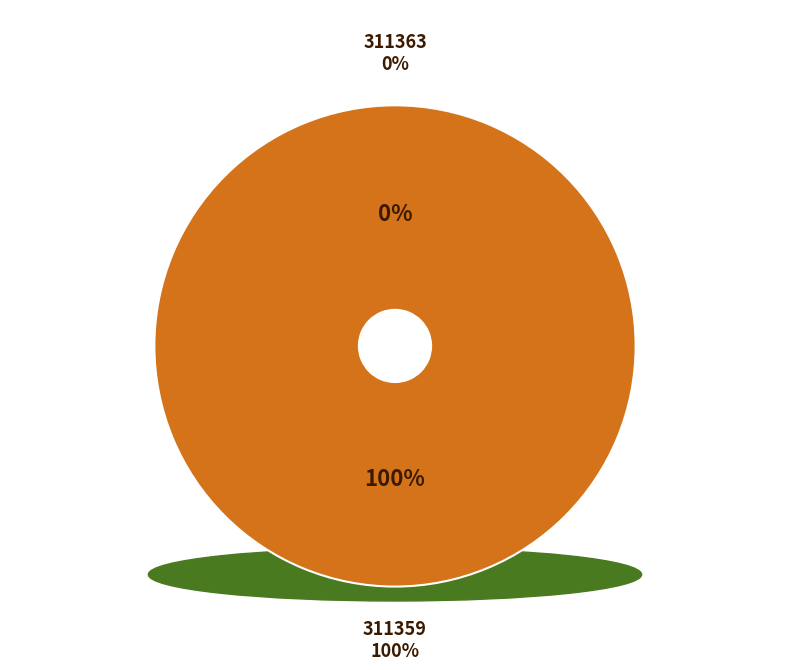

True or false: 311359 accounts for 100% of the total.

True